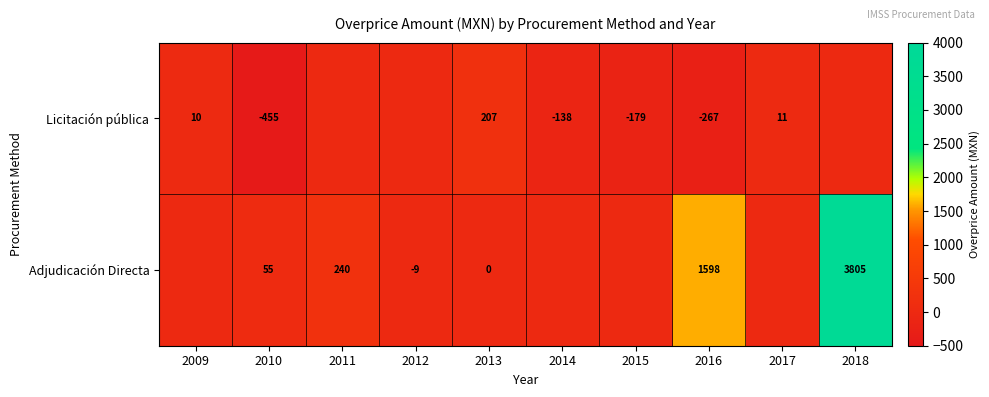

What is the total value across all series at 2017?

10.8